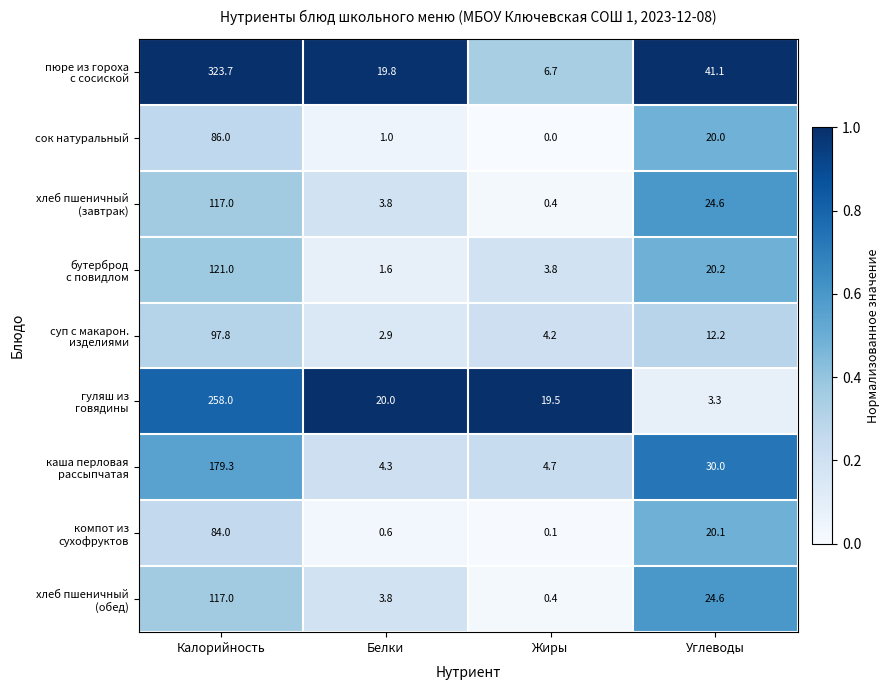

True or false: сок натуральный has a value of 28.9 at Углеводы.

False